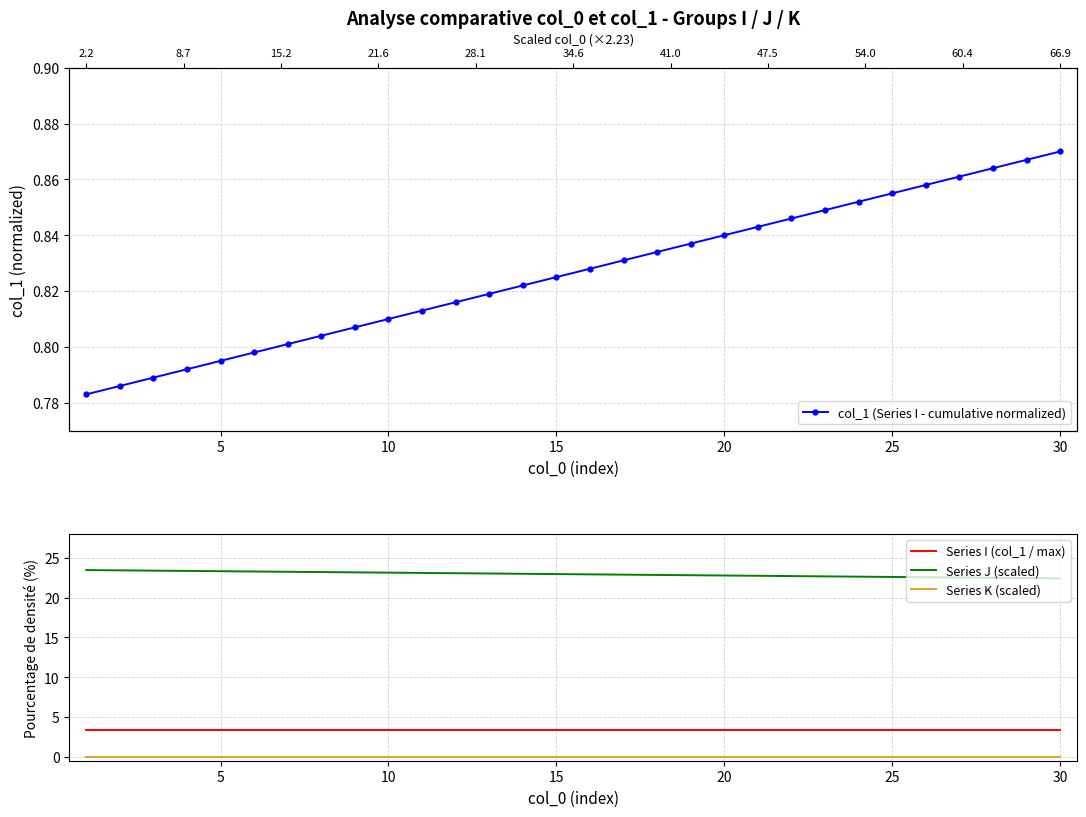

True or false: Series J (scaled) and Series K (scaled) intersect in this chart.

False